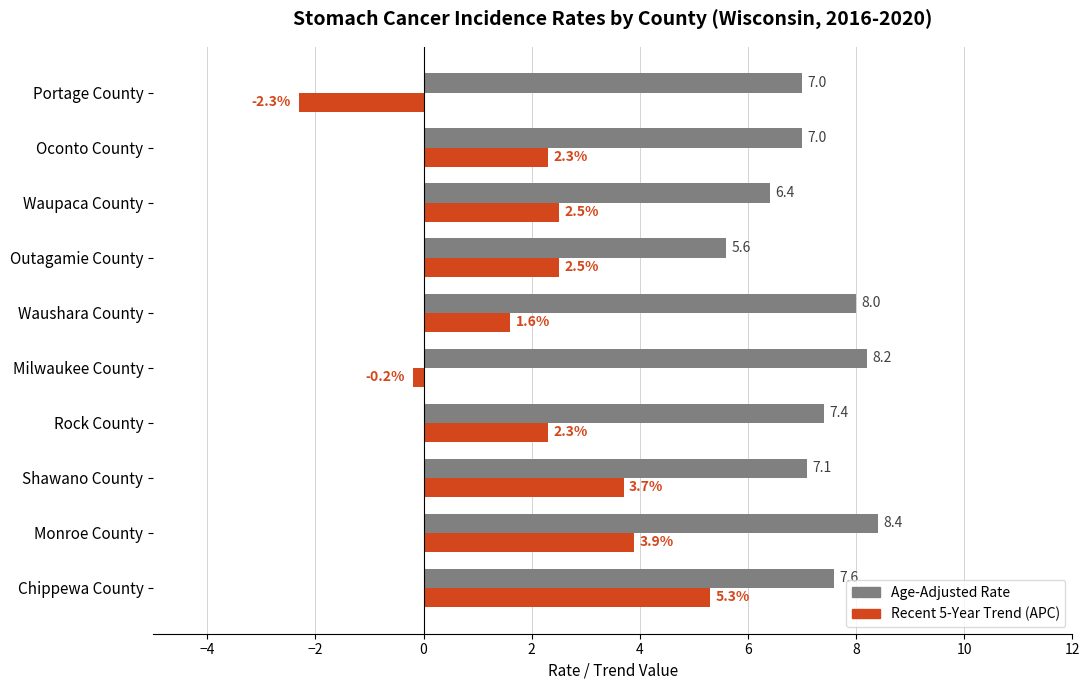

What value does the Recent 5-Year Trend (APC) series have at Waushara County?

1.6